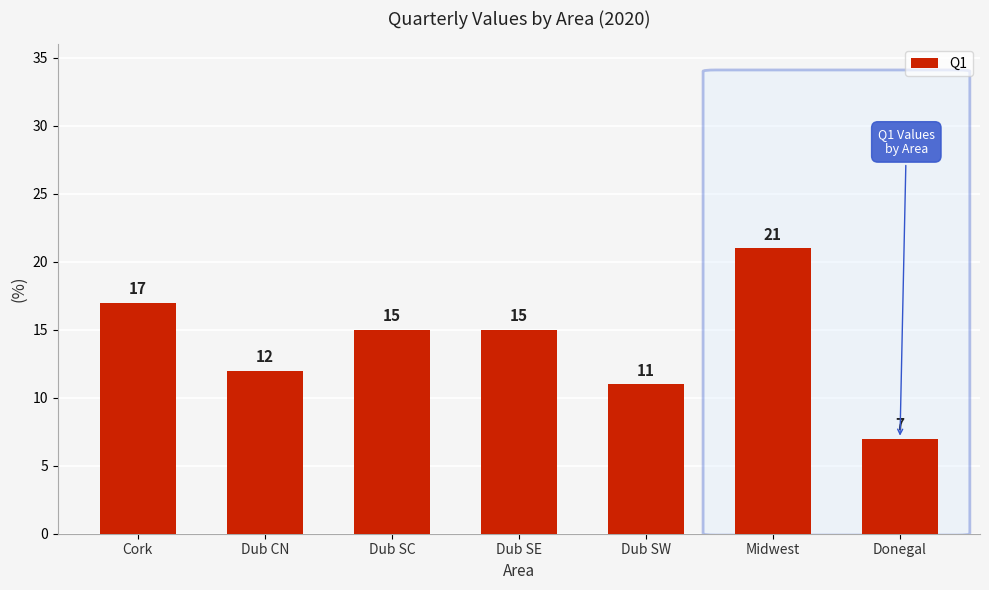

The value at Dub SC is 15. True or false?

True